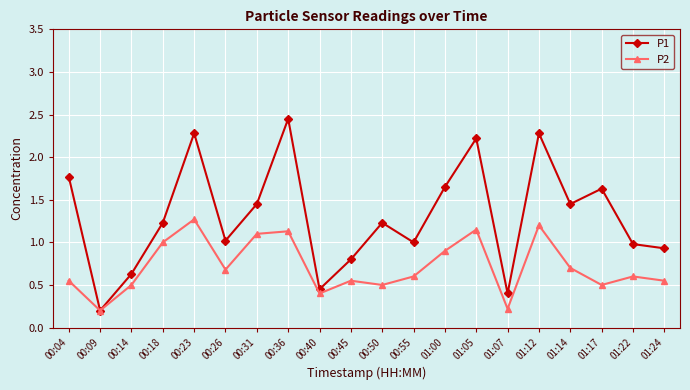

How many interior local valleys does the P2 series have?

6